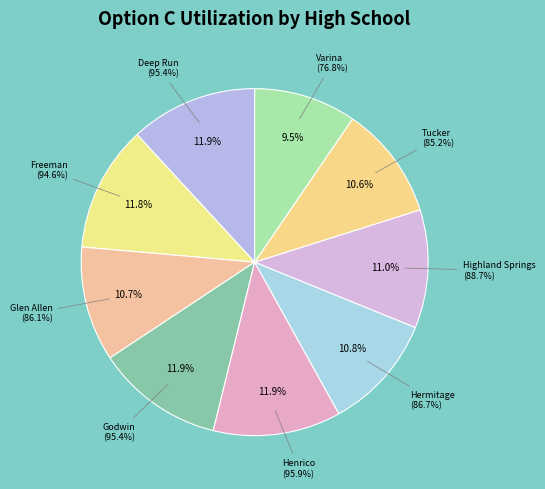

What is the total percentage of Godwin and Deep Run?

23.7%